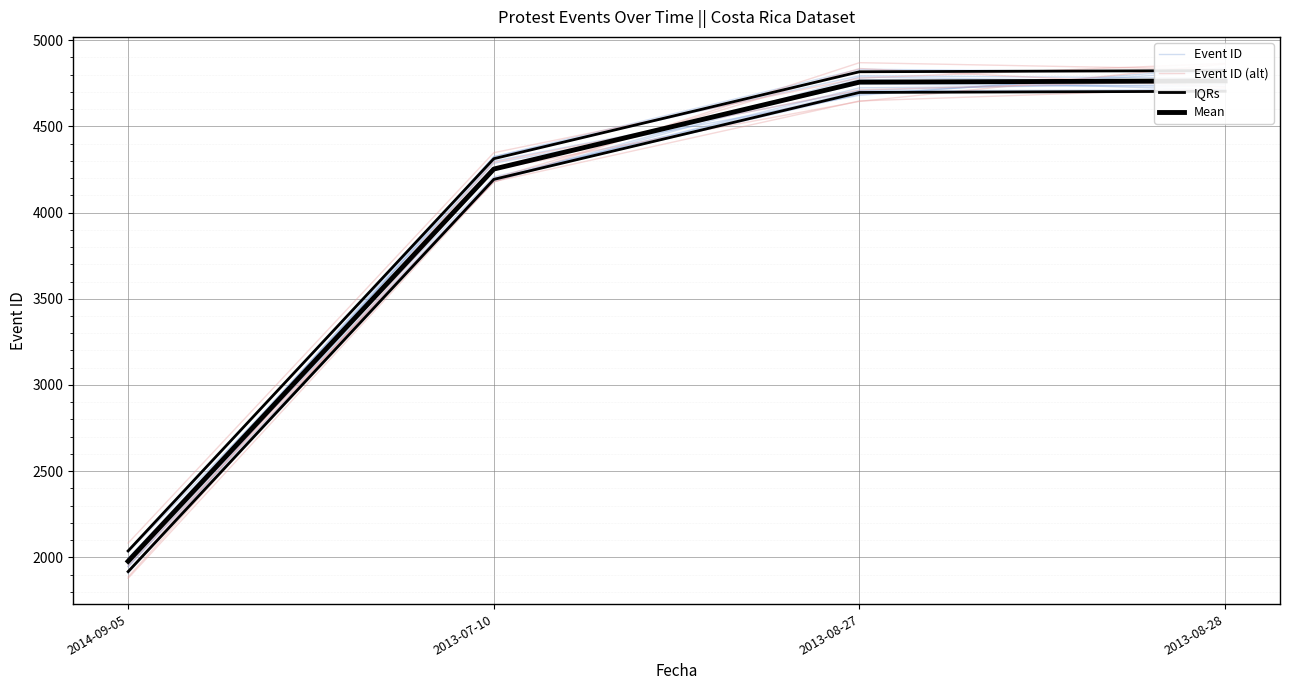

List the series in order of their overall mean, highest first.

Event ID, Mean, Event ID (alt), IQRs